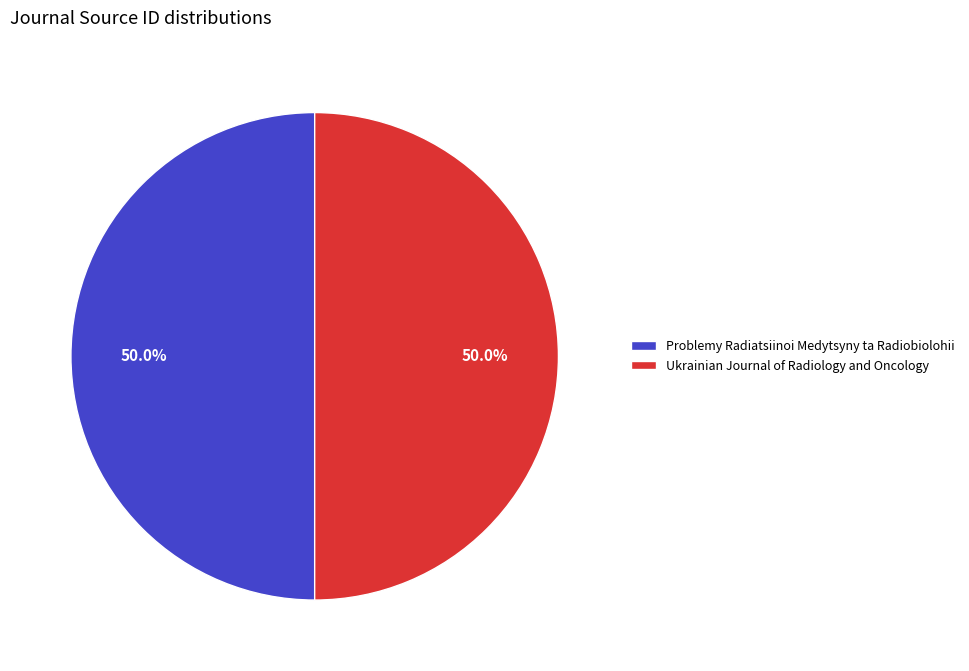

Is the sum of Problemy Radiatsiinoi Medytsyny ta Radiobiolohii and Ukrainian Journal of Radiology and Oncology greater than half?

Yes